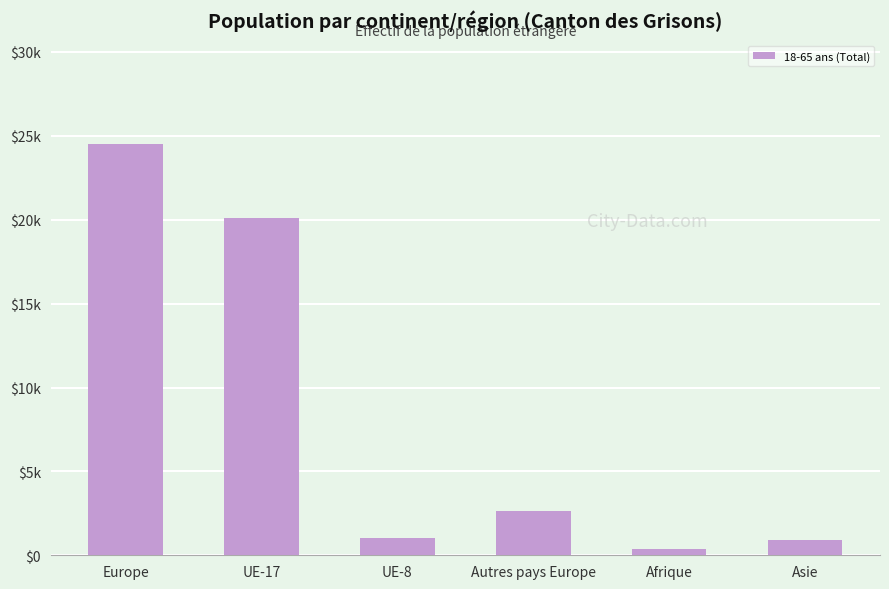

What is the smallest value displayed?

375